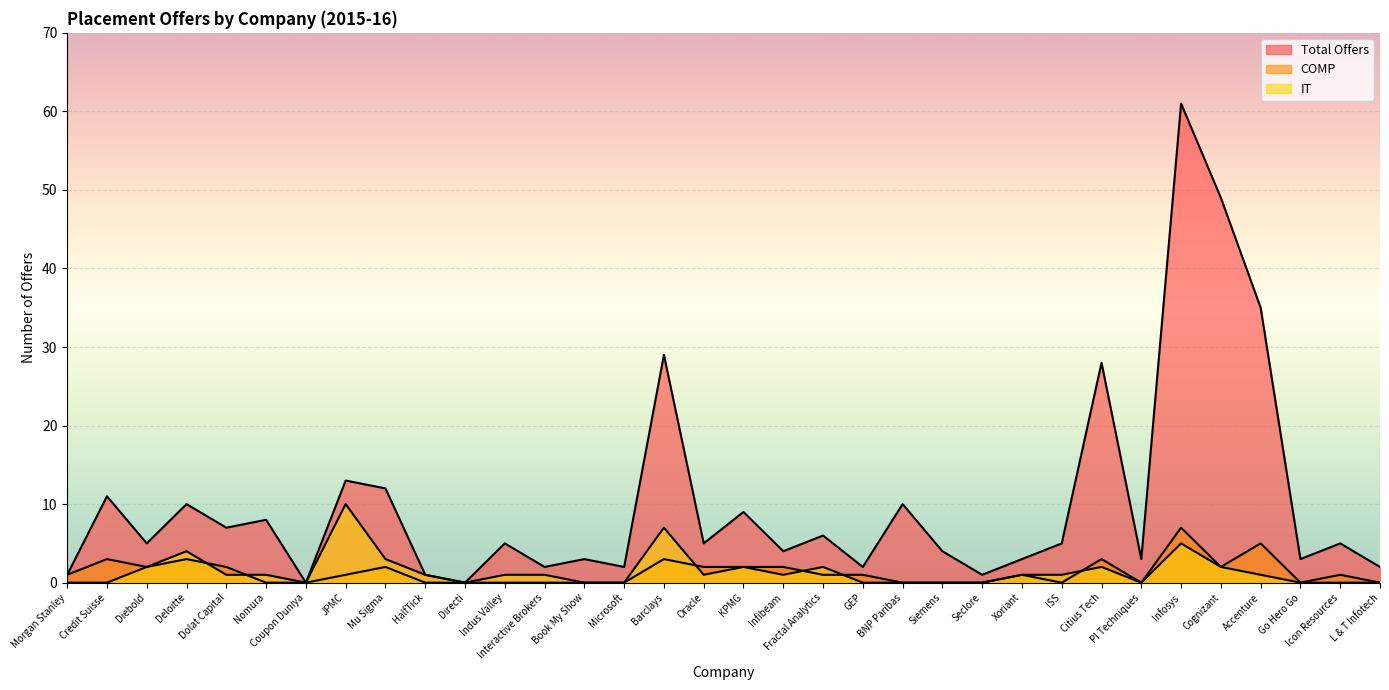

True or false: COMP has a value of 0 at L & T Infotech.

True